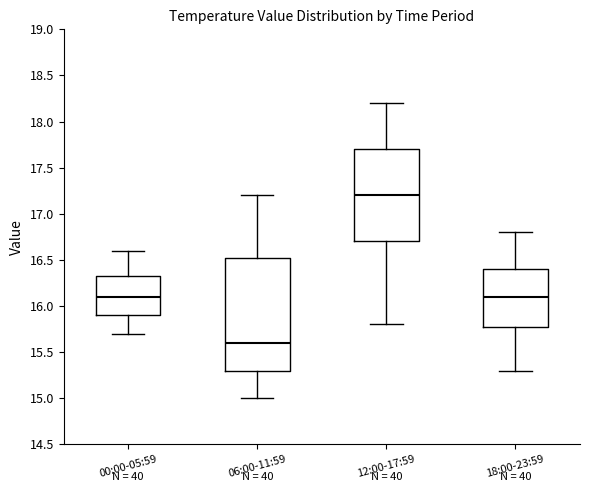

Comparing the boxes themselves (not the whiskers), which one is the tallest?

06:00-11:59